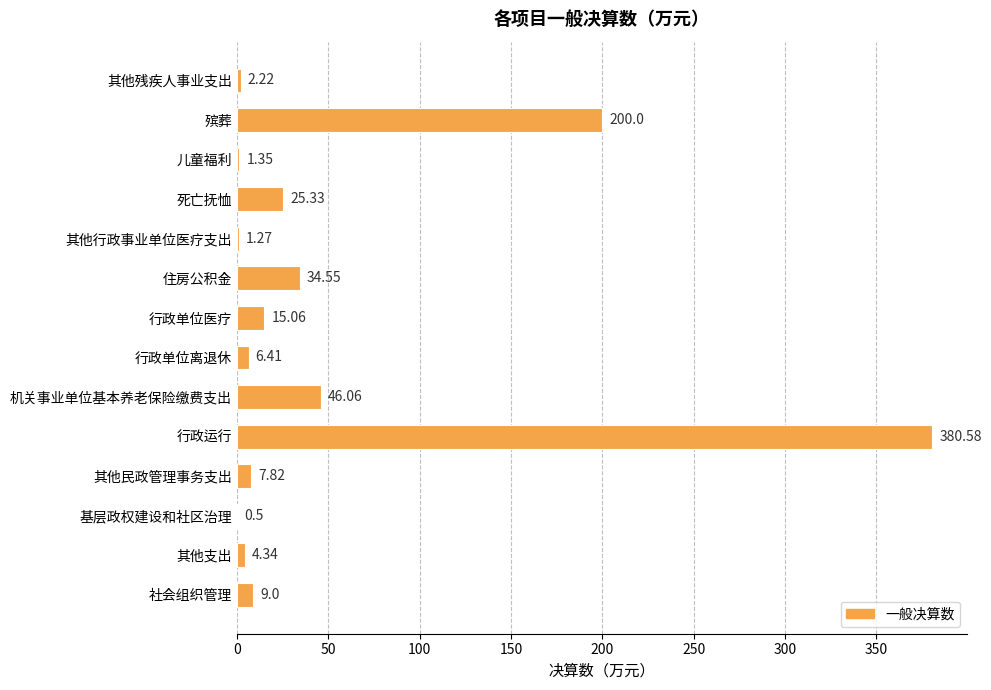

Where is the data nearest to the value 190?

殡葬